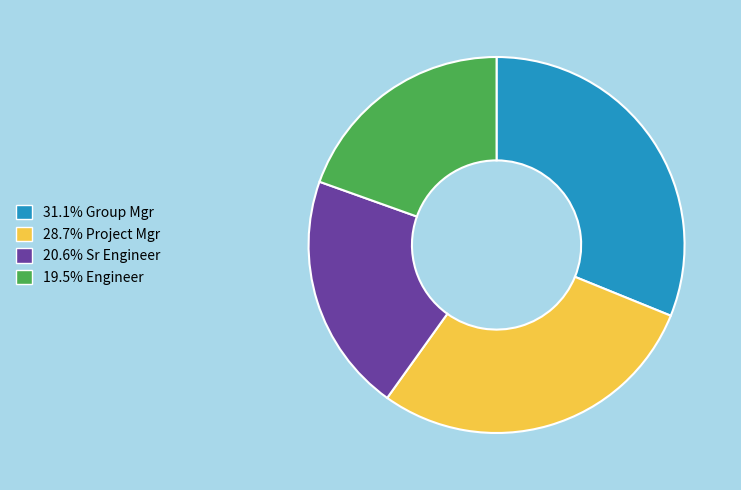

Is there a majority slice in this chart?

No